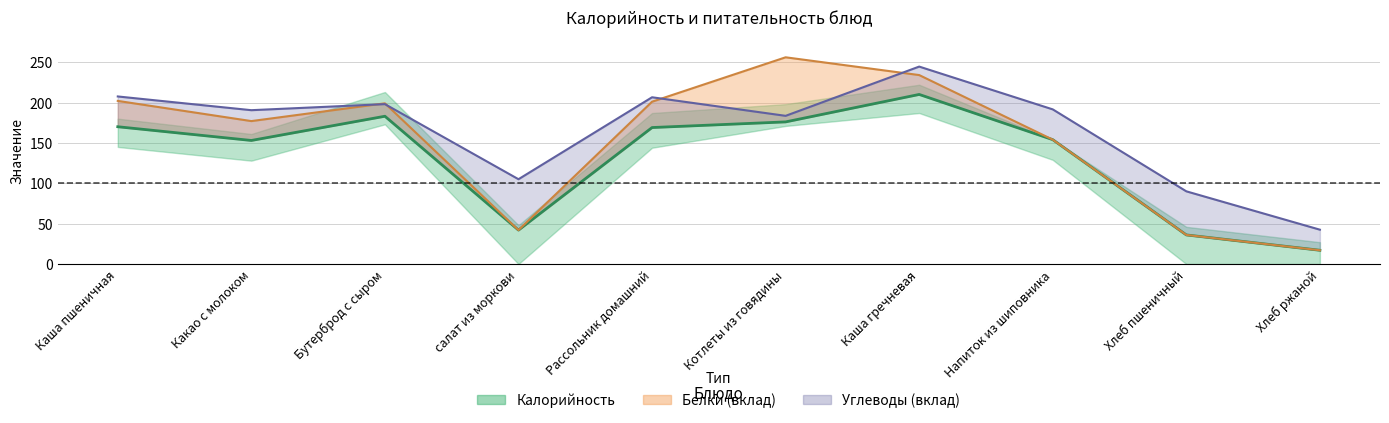

List the labels in order of value, largest first.

Каша гречневая, Бутерброд с сыром, Котлеты из говядины, Каша пшеничная, Рассольник домашний, Напиток из шиповника, Какао с молоком, салат из моркови, Хлеб пшеничный, Хлеб ржаной